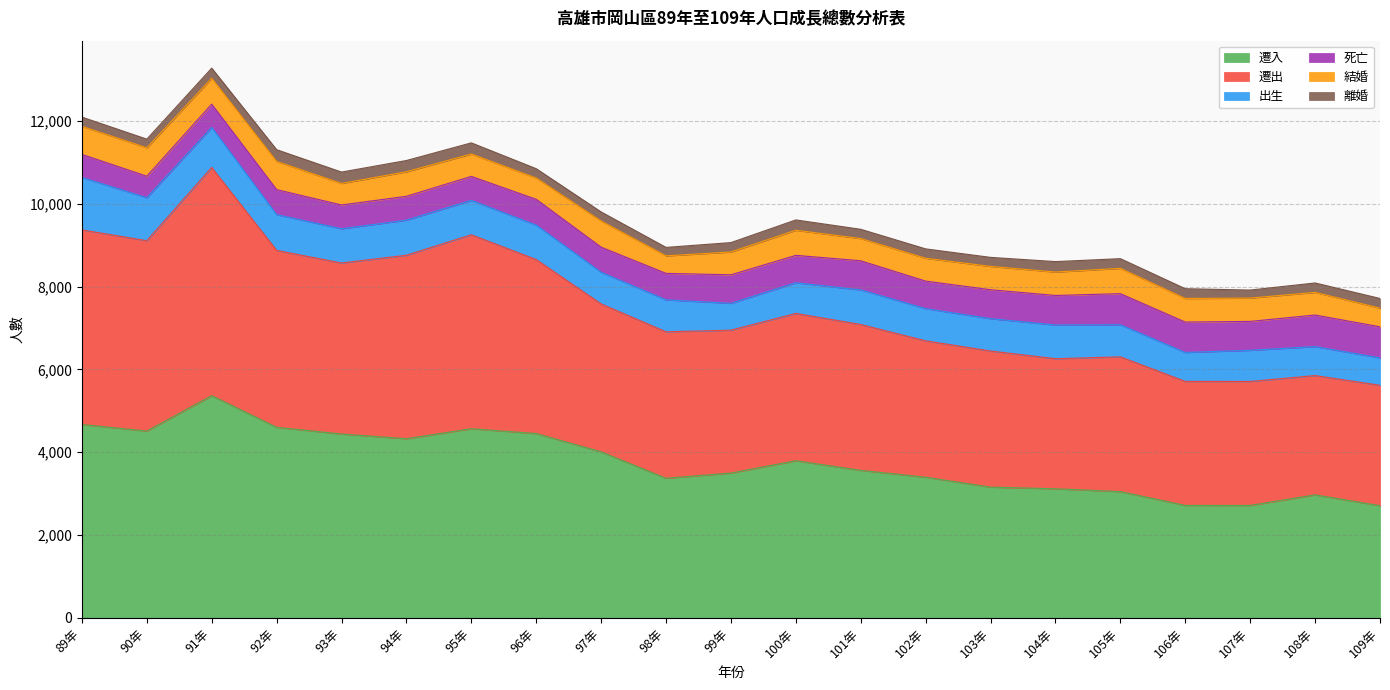

Between 89年 and 92年, which is larger?

89年